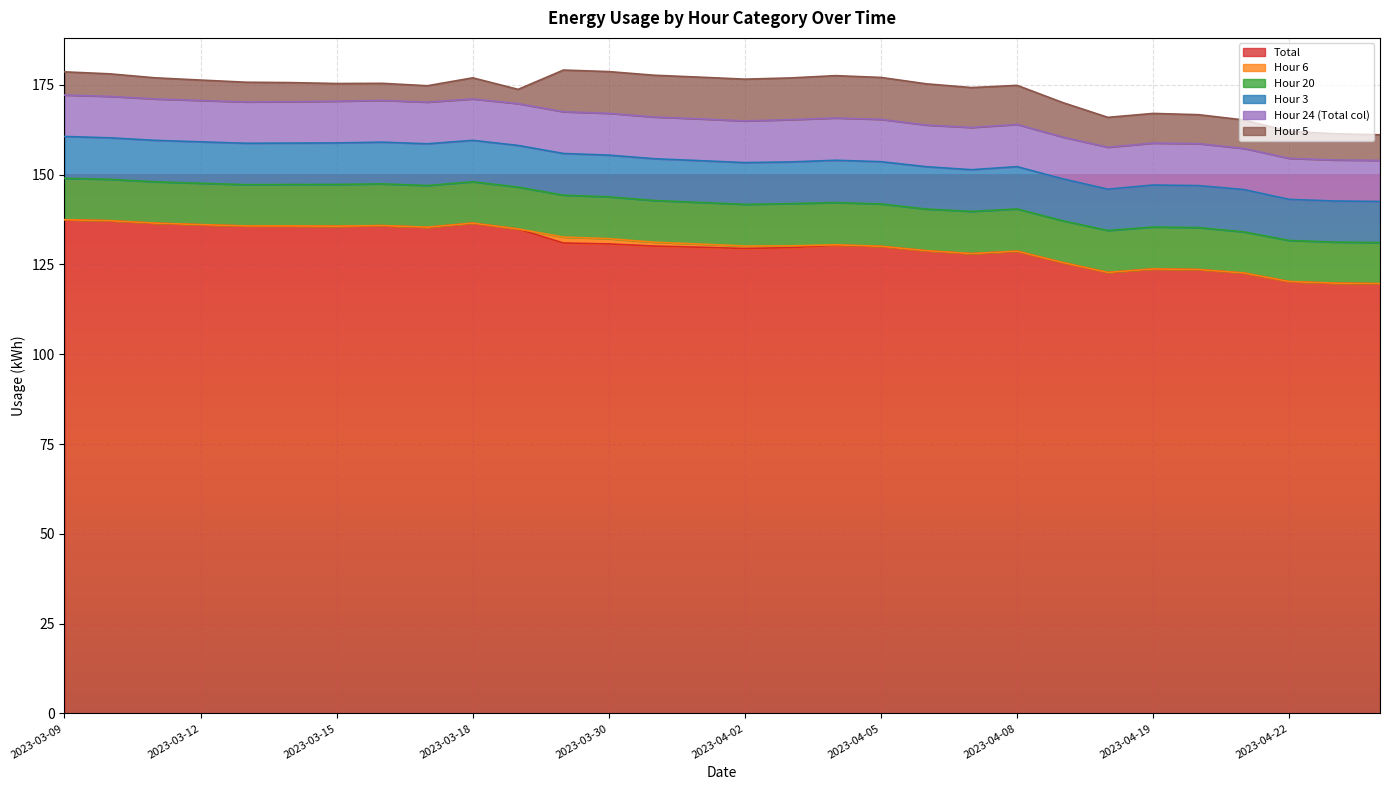

What is the spread (max minus min) of values at 2023-04-03?

129.2